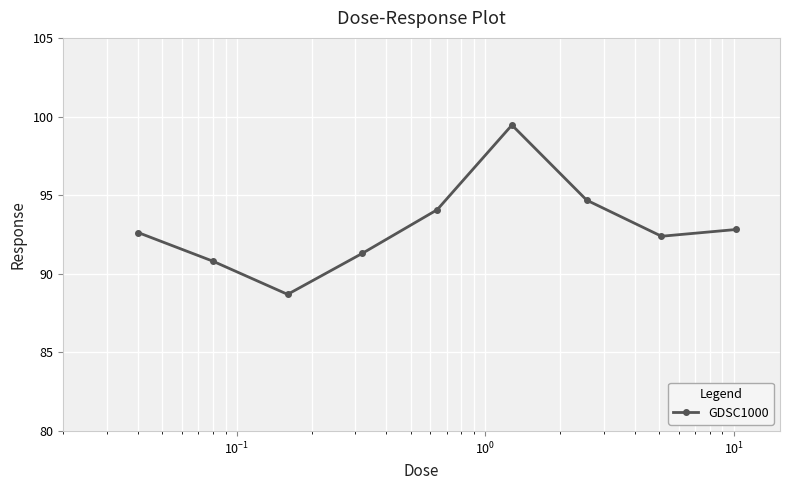

Reading left to right, what are all the values shown in this chart?

92.6	90.8	88.7	91.3	94.1	99.5	94.7	92.4	92.8